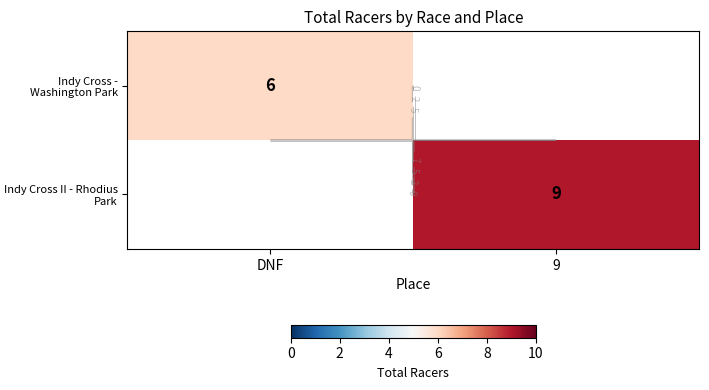

Which series has the widest spread of values?

Indy Cross - Washington Park